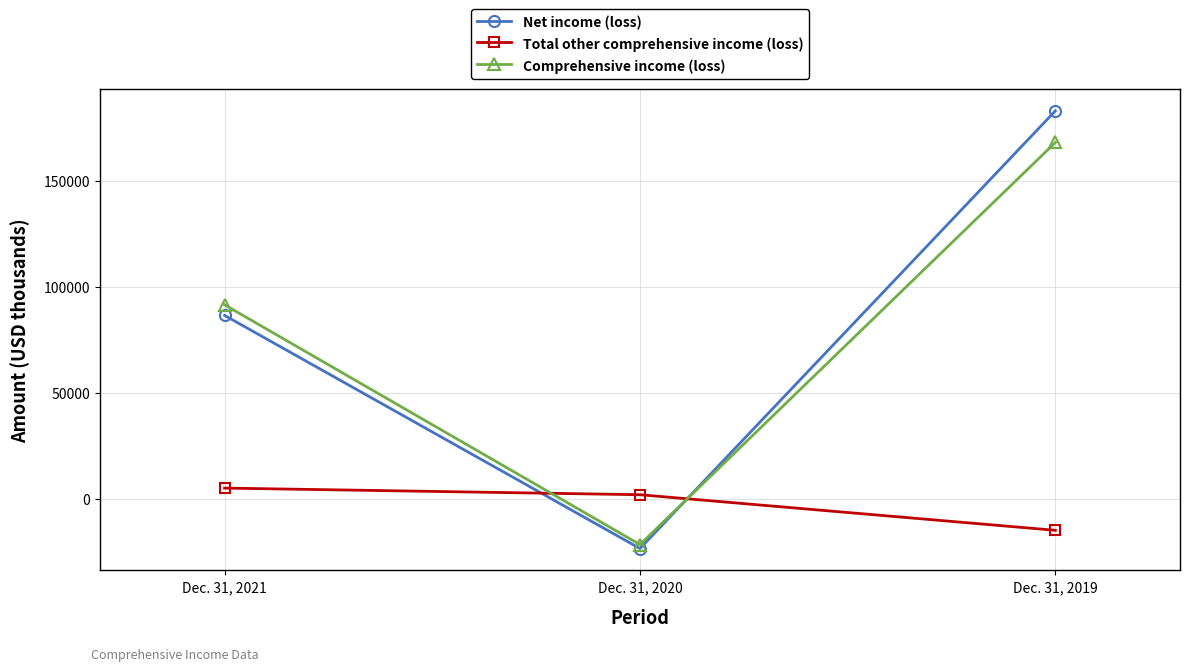

What is the approximate value of Net income (loss) at Dec. 31, 2021, to the nearest 10?

86490